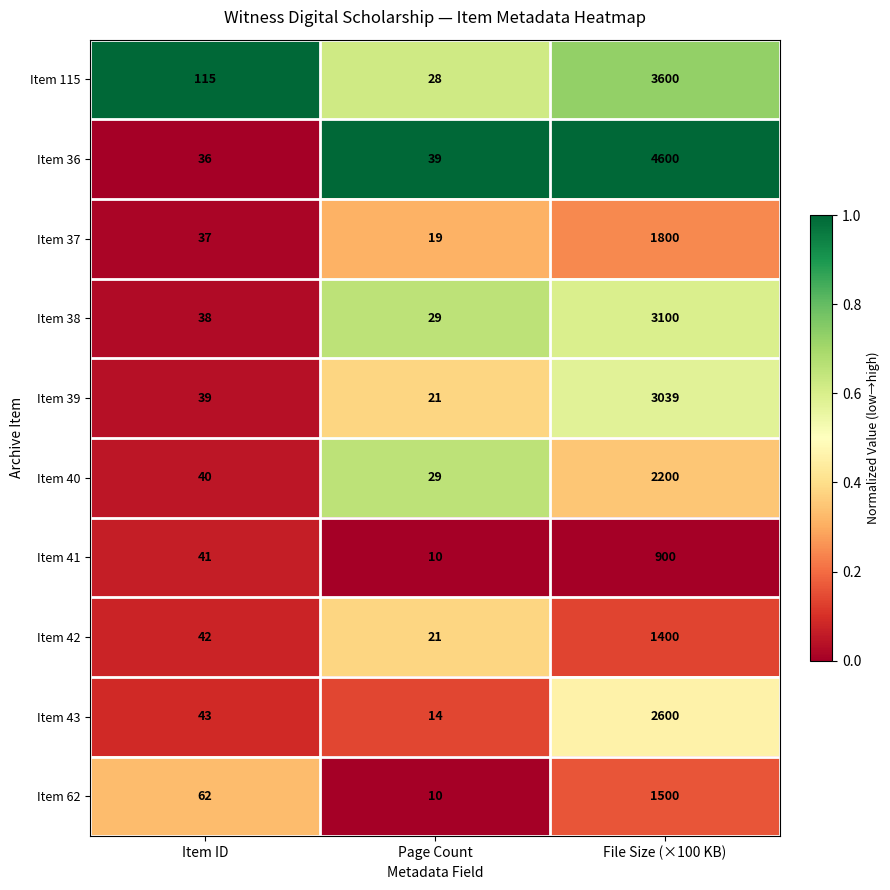

At which category is the sum across all series the highest?

File Size (×100 KB)